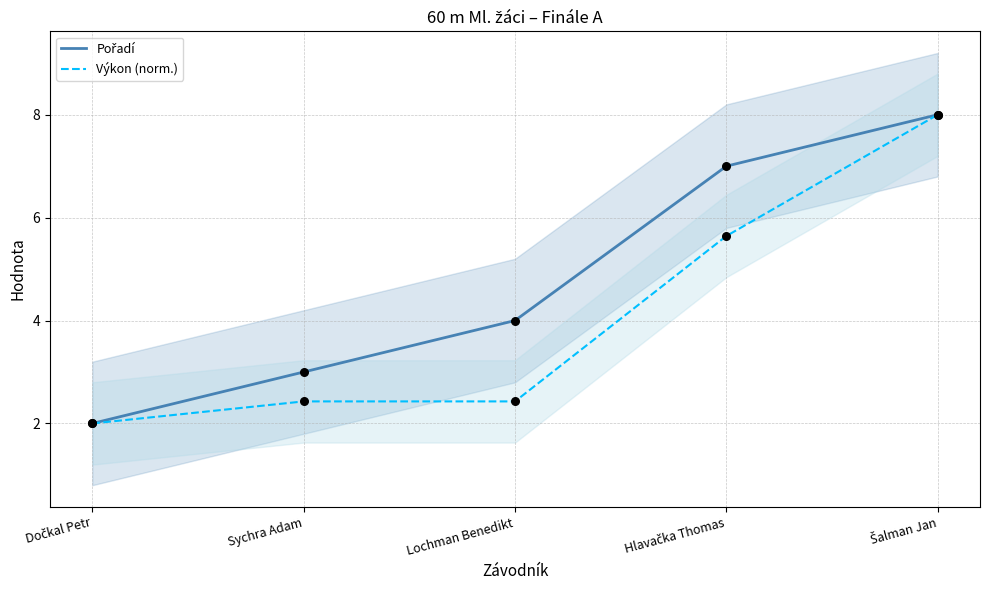

Which series has the largest Y range (max minus min)?

Pořadí